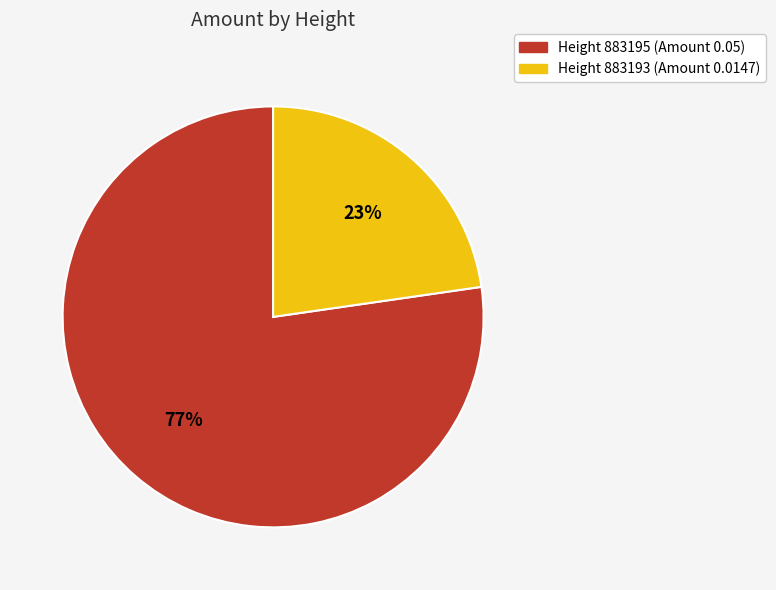

To the nearest percent, what is the difference between the largest and smallest slice percentages?

55%